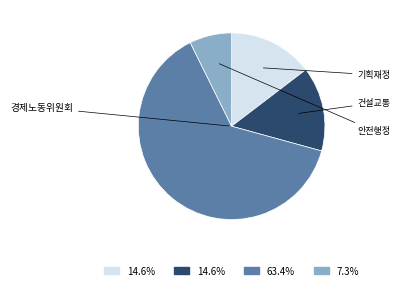

Is there a majority slice in this chart?

Yes